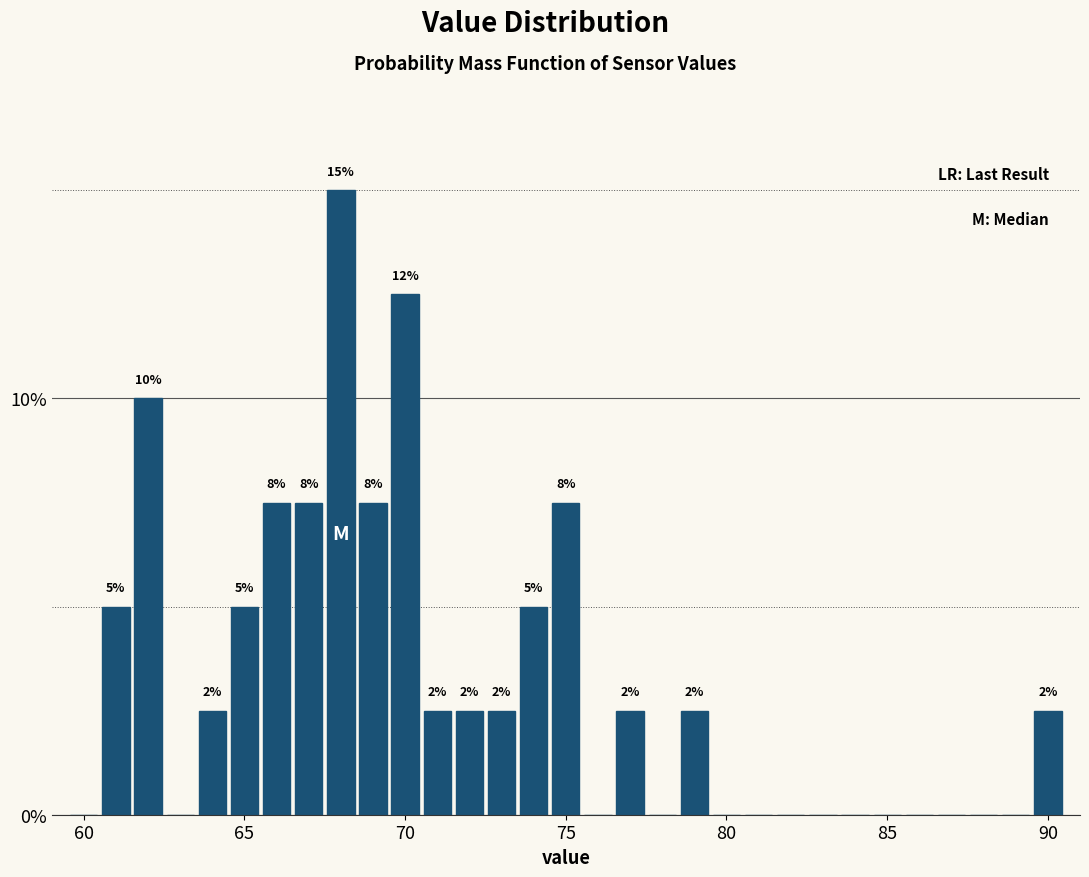

Around what value on the x-axis is the tallest bar? Give the approximate position of its centre, as read against the axis.

68.0